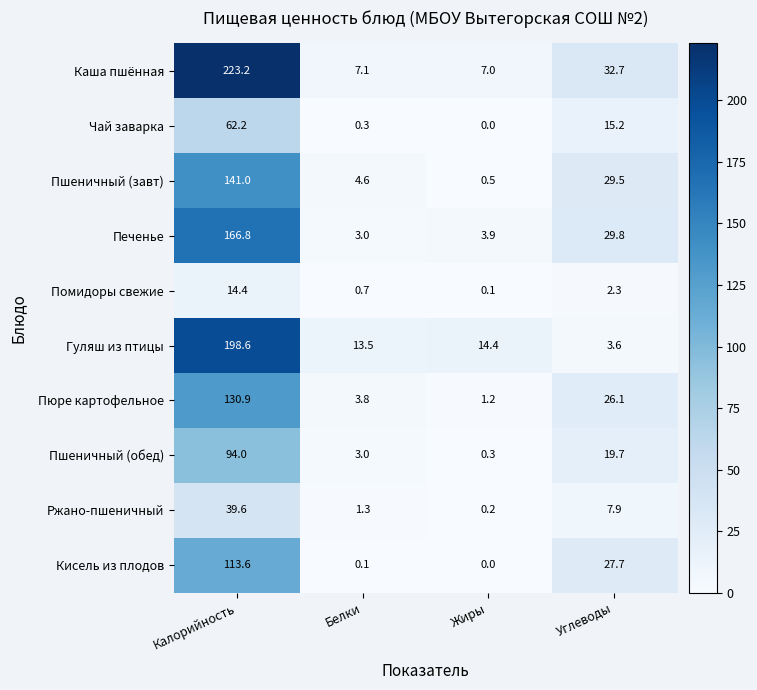

The value of Кисель из плодов at Жиры is 41.6. True or false?

False